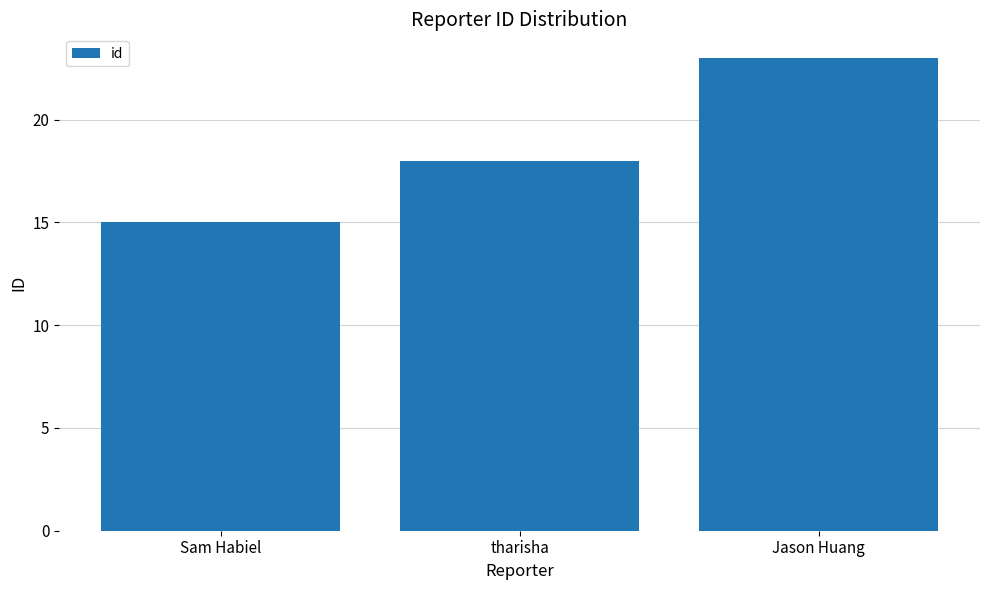

Rank the categories by value from lowest to highest.

Sam Habiel, tharisha, Jason Huang